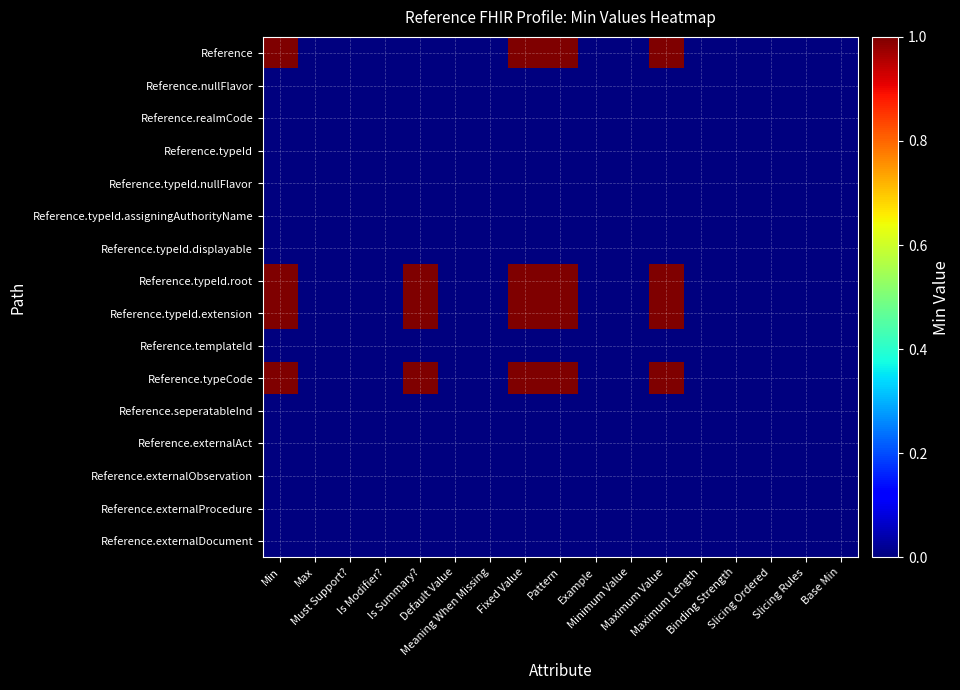

Rank the series by their maximum value, from highest to lowest.

Reference, Reference.typeId.root, Reference.typeId.extension, Reference.typeCode, Reference.nullFlavor, Reference.realmCode, Reference.typeId, Reference.typeId.nullFlavor, Reference.typeId.assigningAuthorityName, Reference.typeId.displayable, Reference.templateId, Reference.seperatableInd, Reference.externalAct, Reference.externalObservation, Reference.externalProcedure, Reference.externalDocument